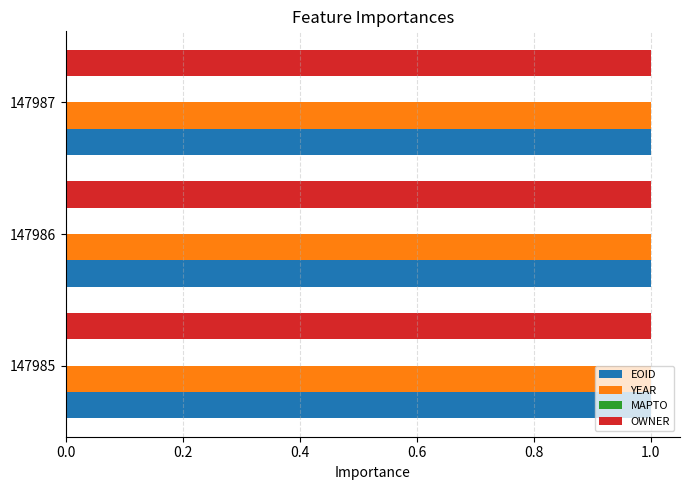

What is the total value across all series at 147985?

3.0